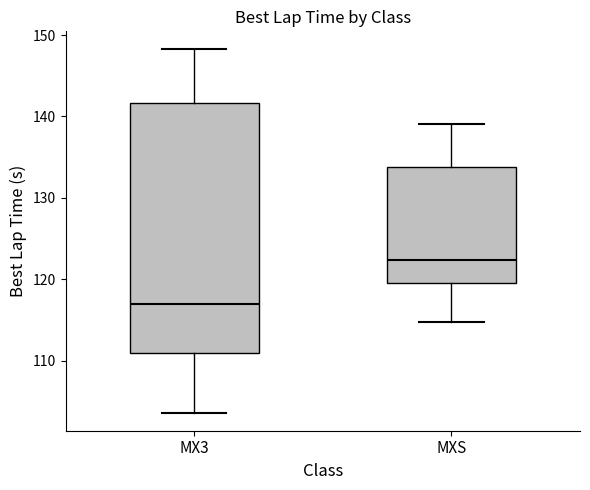

Reading left to right, read every box against the y-axis: the position of its median line, the range the box covers, and the ends of its whiskers. The values are not printed on the chart, so give them approximately, as read against the axis.

MX3: median 117, box 111 to 142, whiskers 104 to 148
MXS: median 122, box 119 to 134, whiskers 115 to 139